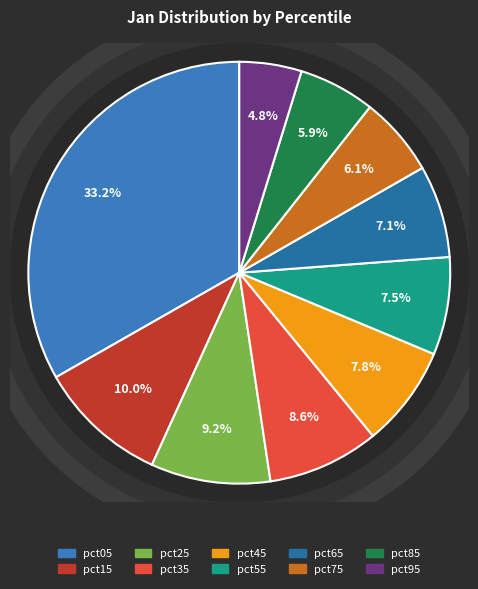

True or false: pct45 accounts for 8% of the total.

True